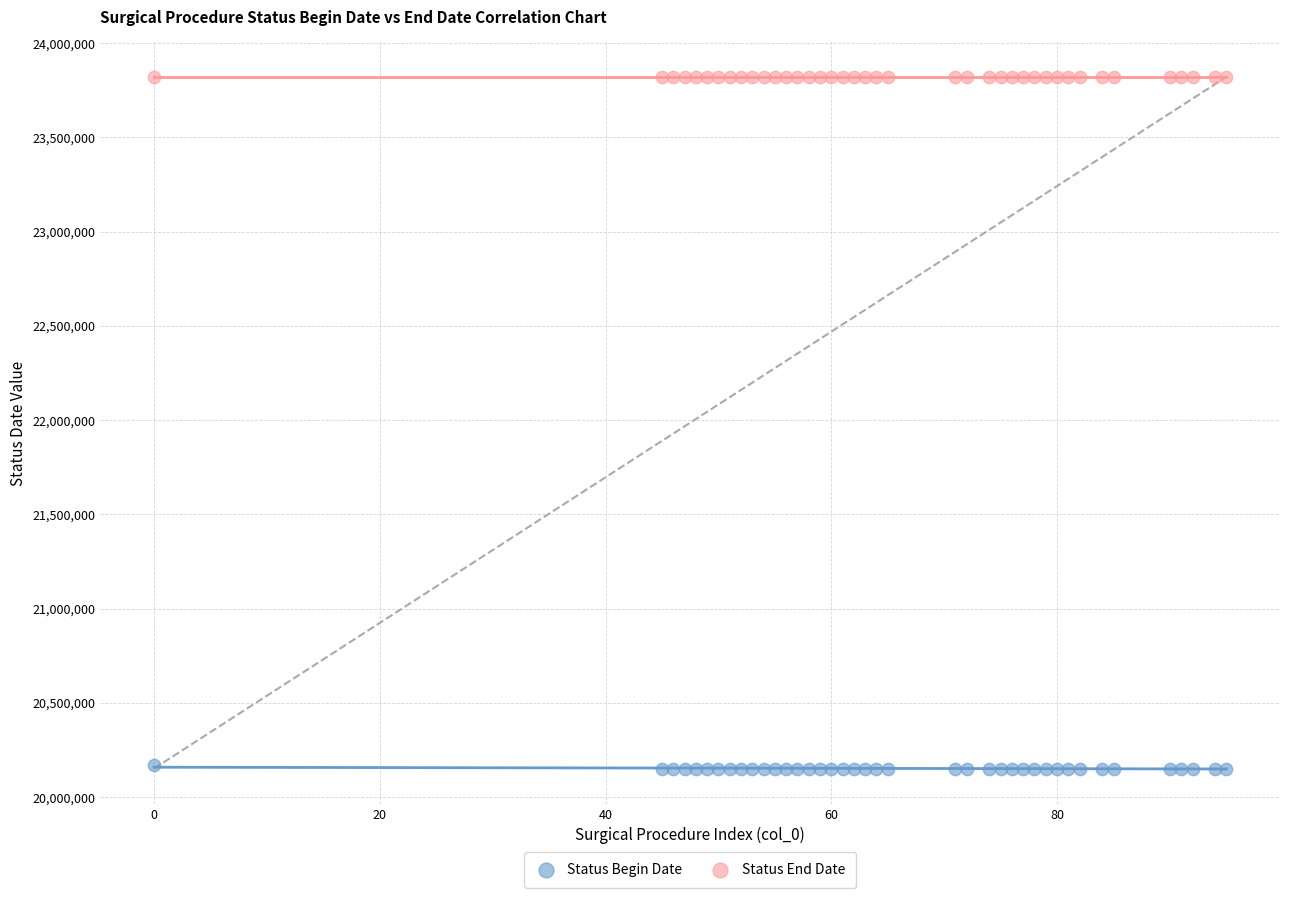

What are all the series names shown in the legend?

Status Begin Date, Status End Date